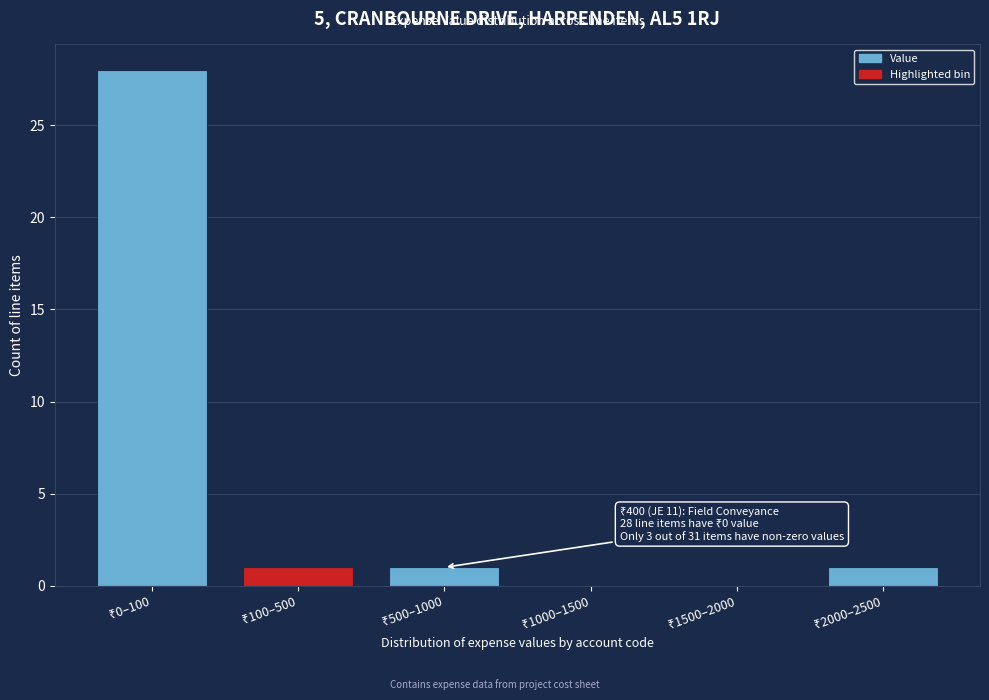

What is the sum of all values?

31